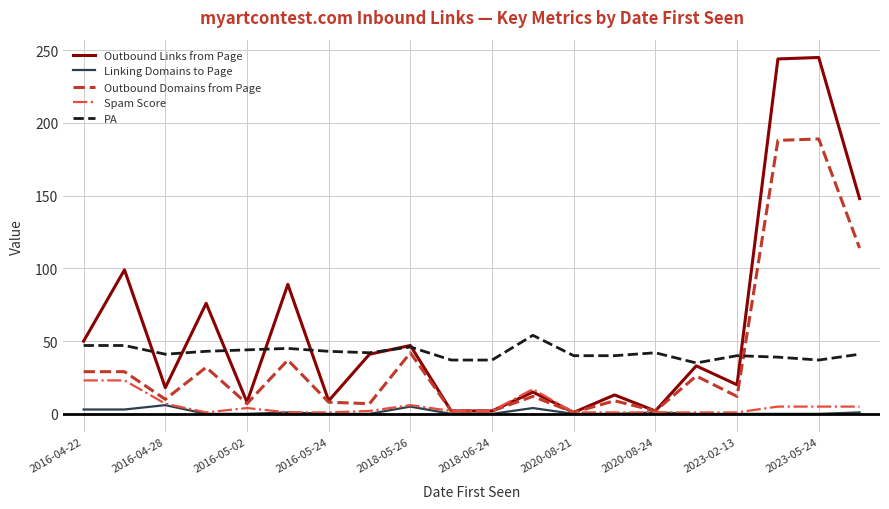

After their last crossing, which series has the higher values: Outbound Domains from Page or PA?

Outbound Domains from Page